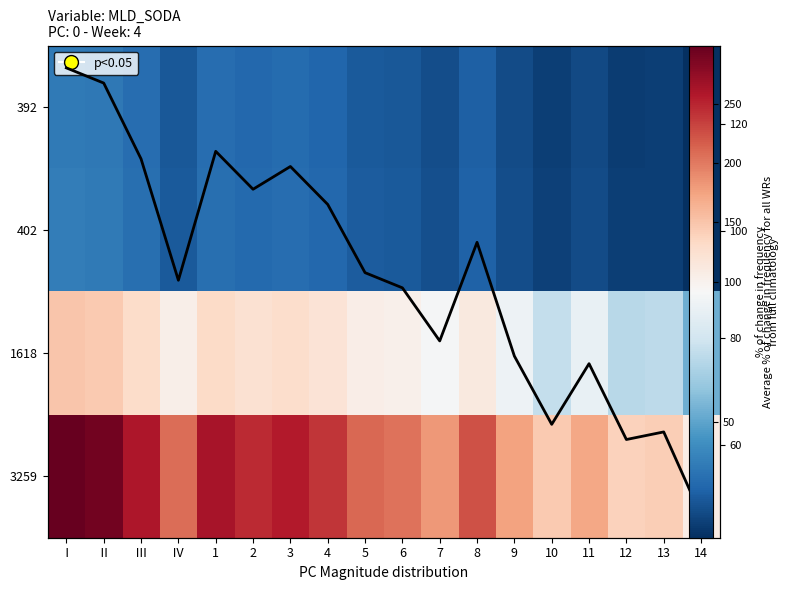

Count the number of categories in the chart.

18